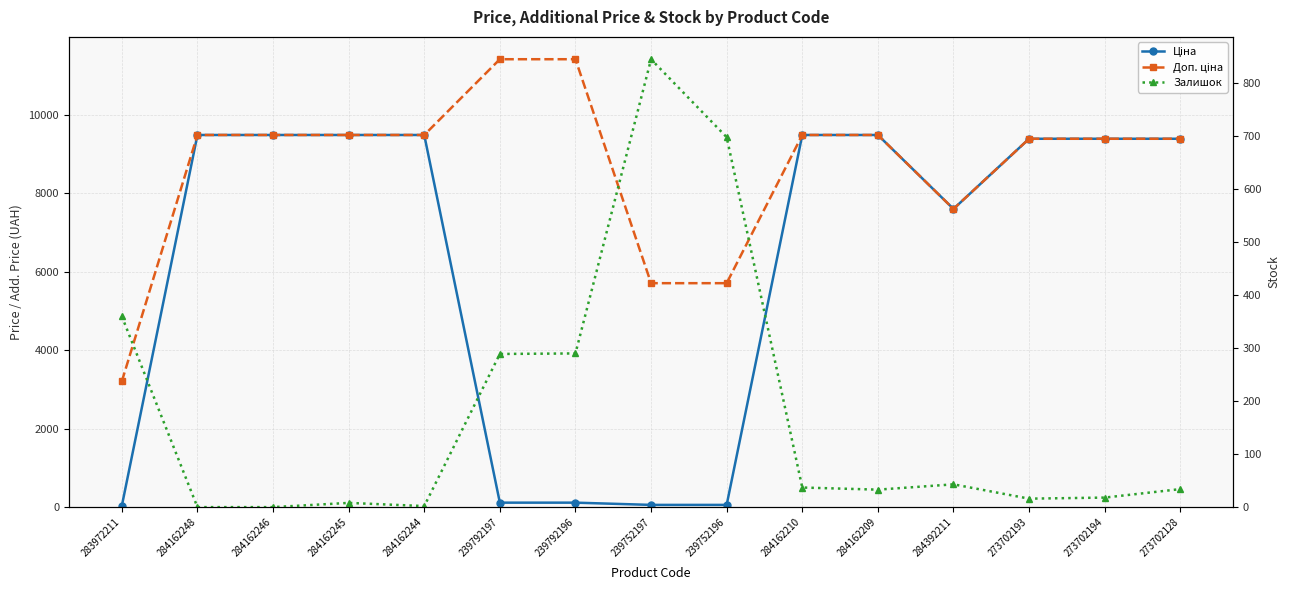

Does the chart display data point markers on the line(s)?

Yes